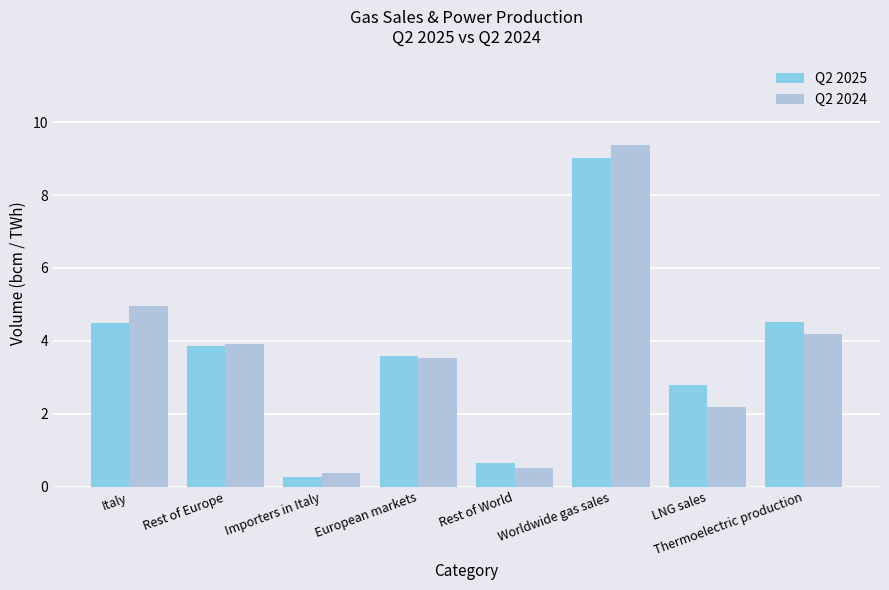

The Q2 2025 series shows 6.0 at Italy. True or false?

False